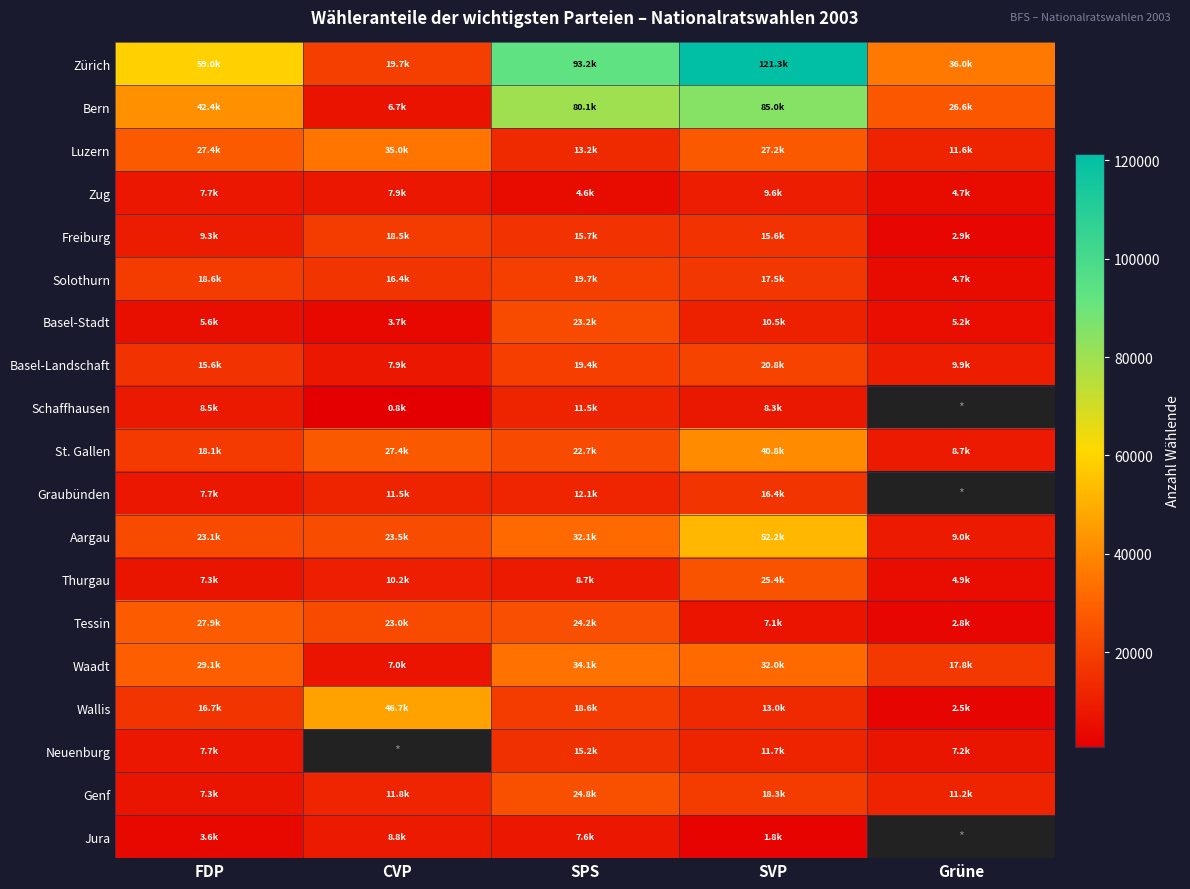

Which label corresponds to the smallest value in the chart?

CVP